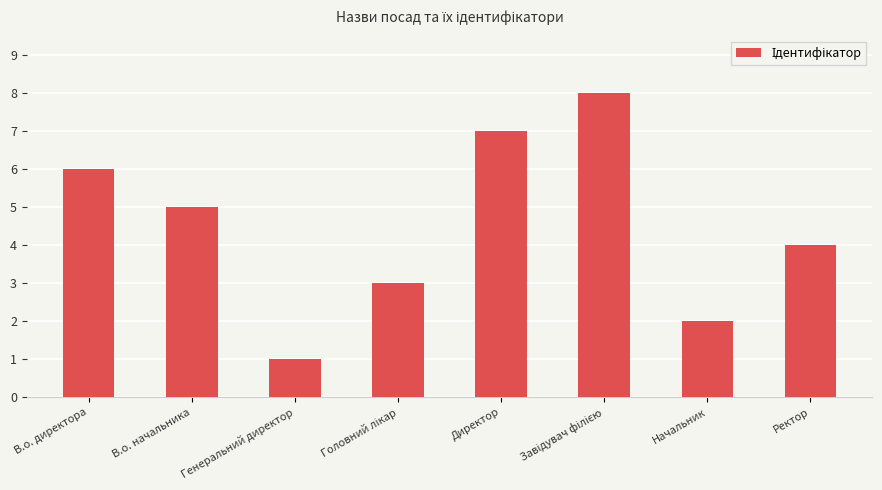

What is the difference between the values at Директор and Генеральний директор?

6